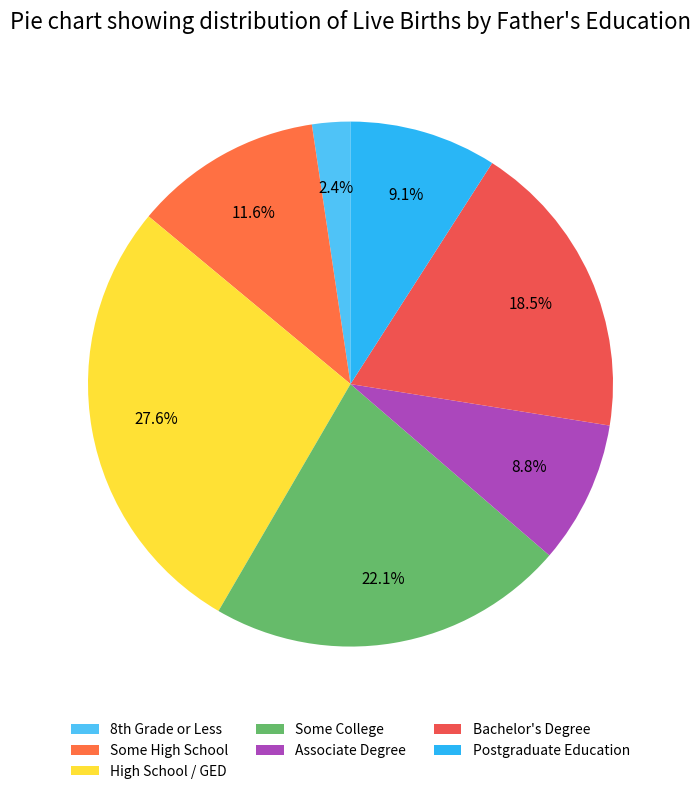

To the nearest percent, what portion does High School / GED represent?

28%